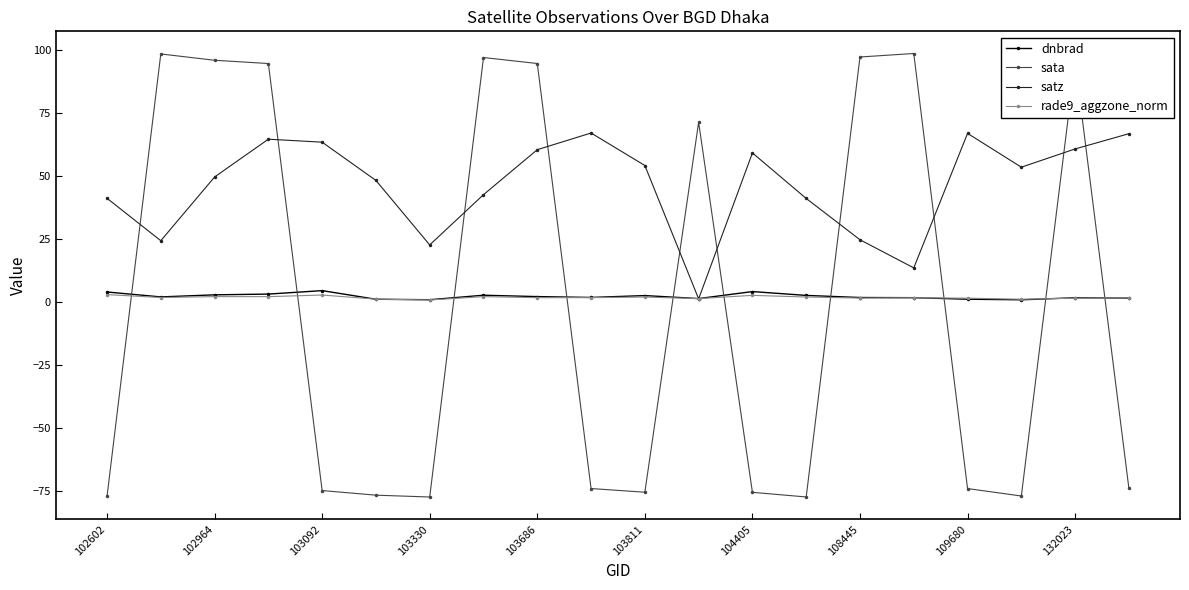

Which series has the largest total across all categories?

satz